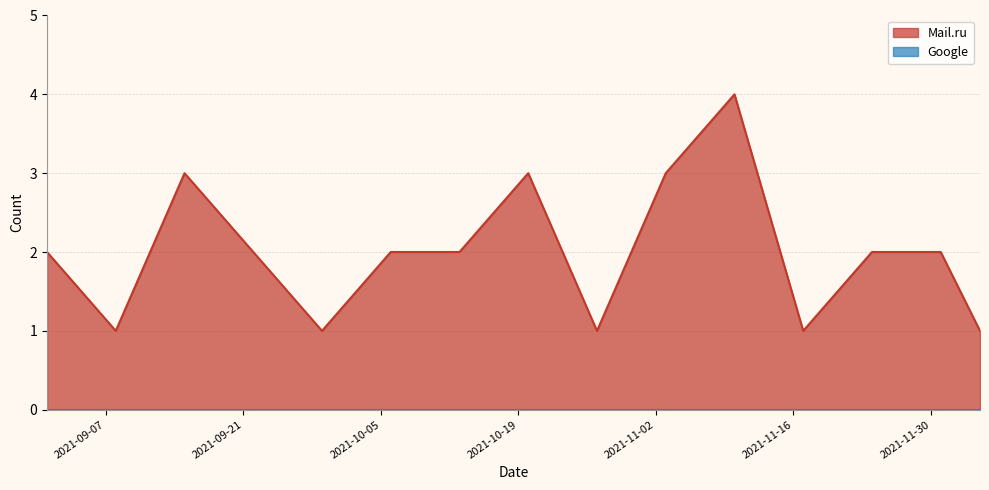

What is the difference between the values at 2021-10-20 and 2021-10-06?

1